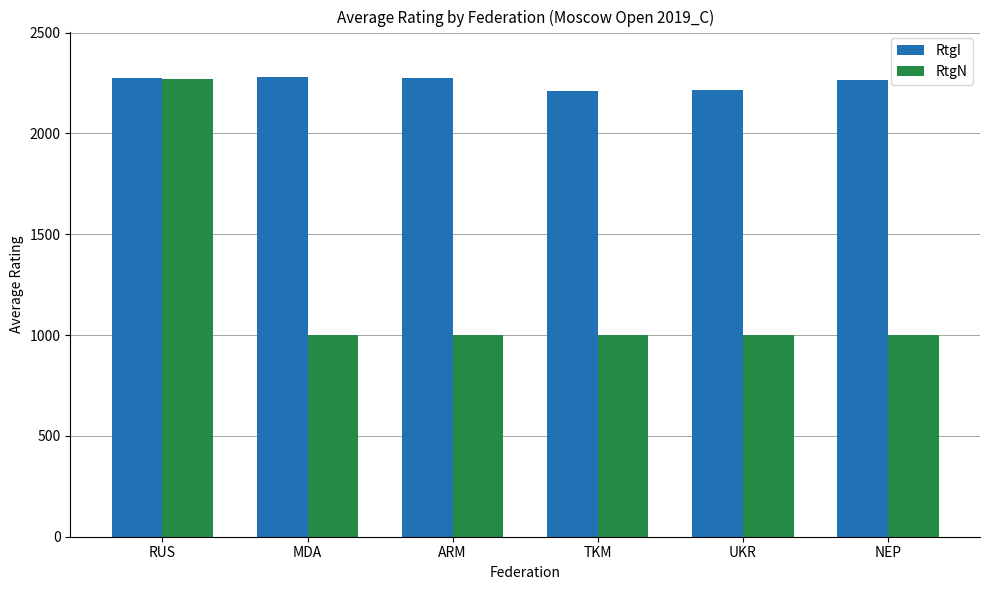

What is the difference between the maximum and minimum values in the RtgN series?

1271